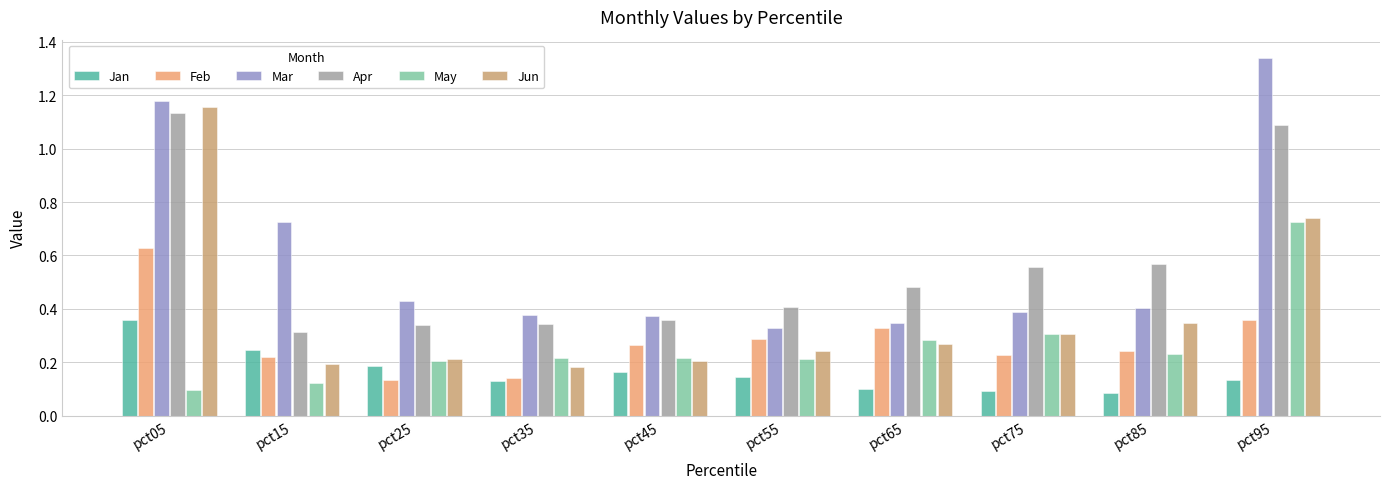

How many groups of bars are there?

10